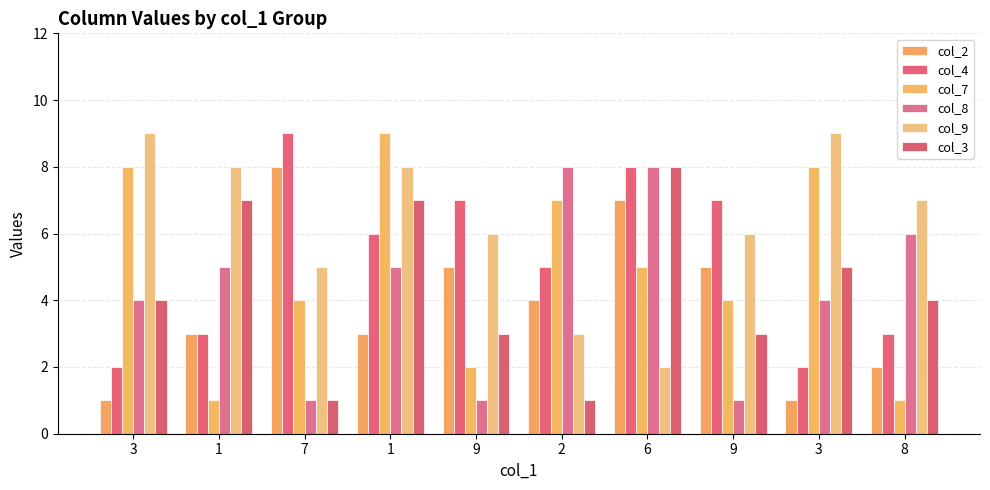

How many bars are there in each group?

6